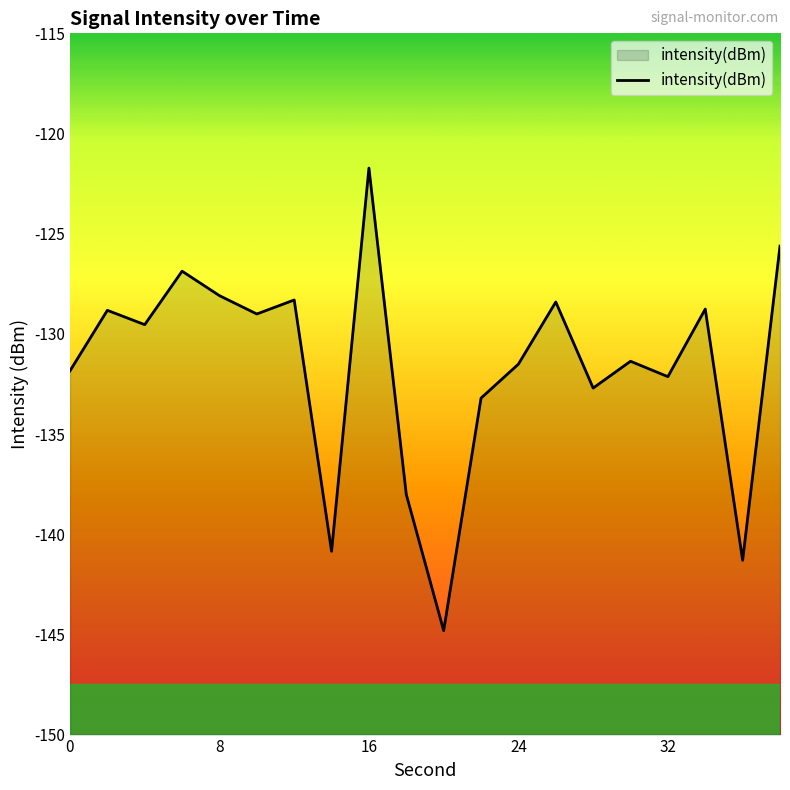

Which category has the highest value across all series?

16